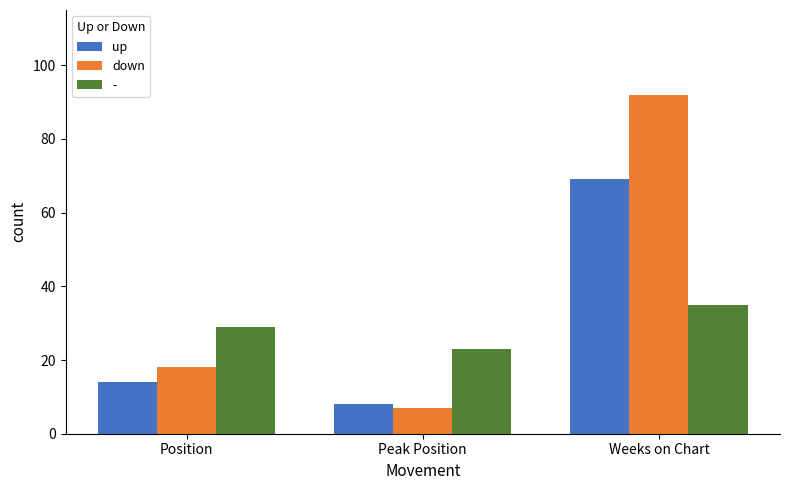

Is the value of down at Weeks on Chart greater than the value of up at Position?

Yes